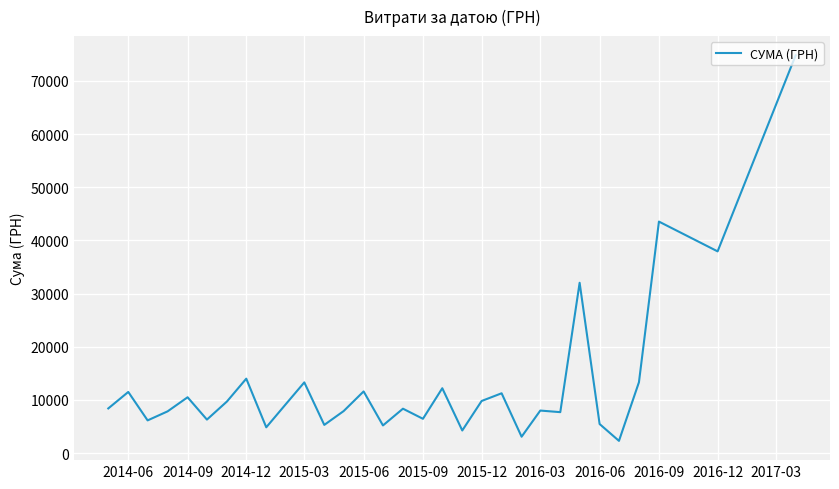

What is the maximum value shown in the chart?

74813.2